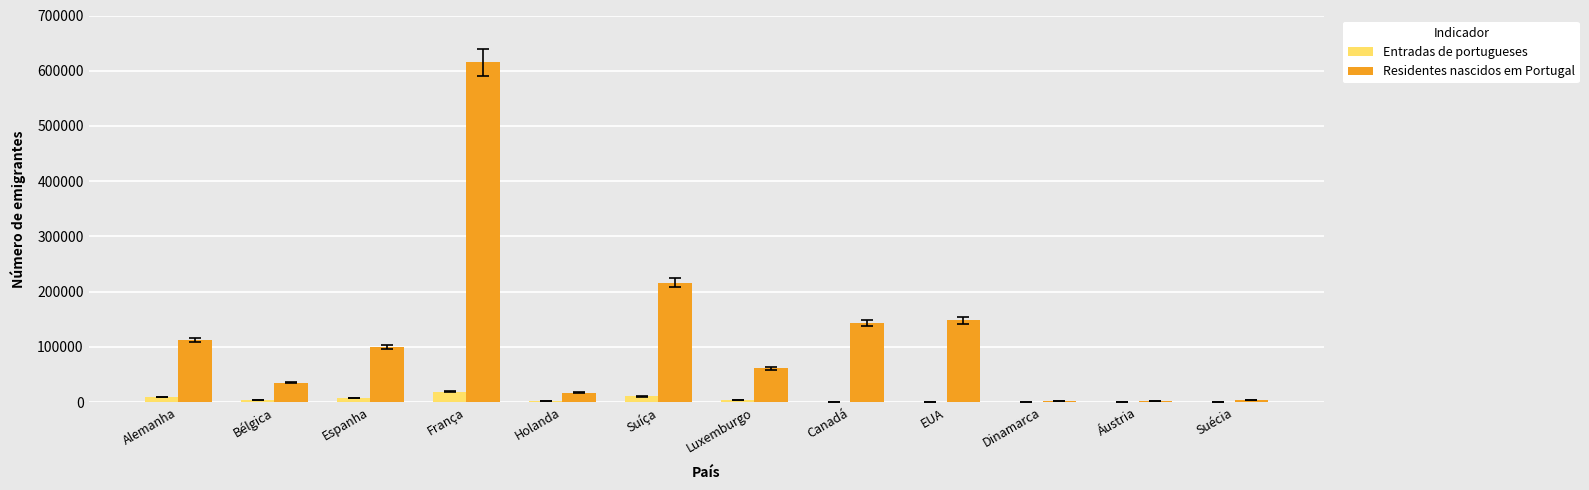

What is the maximum value shown in the chart?

615573